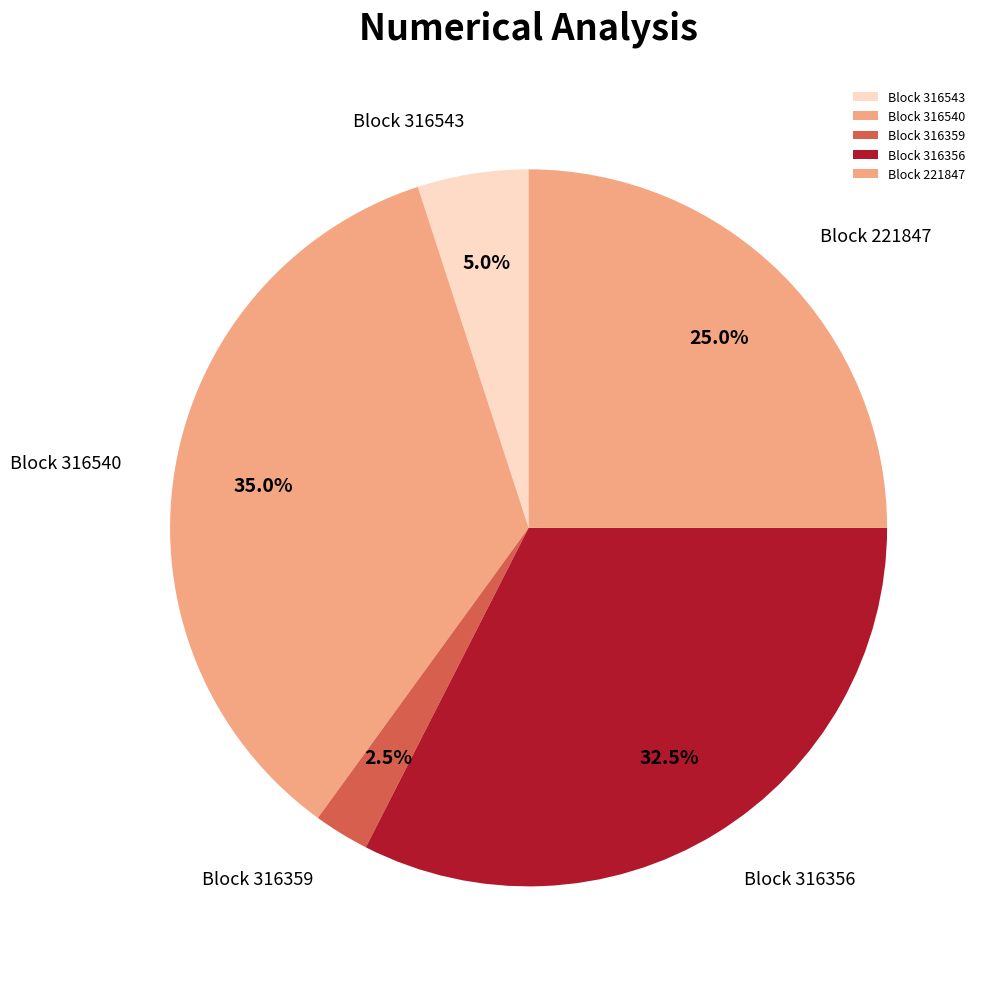

Is the sum of Block 316356 and Block 221847 greater than half?

Yes